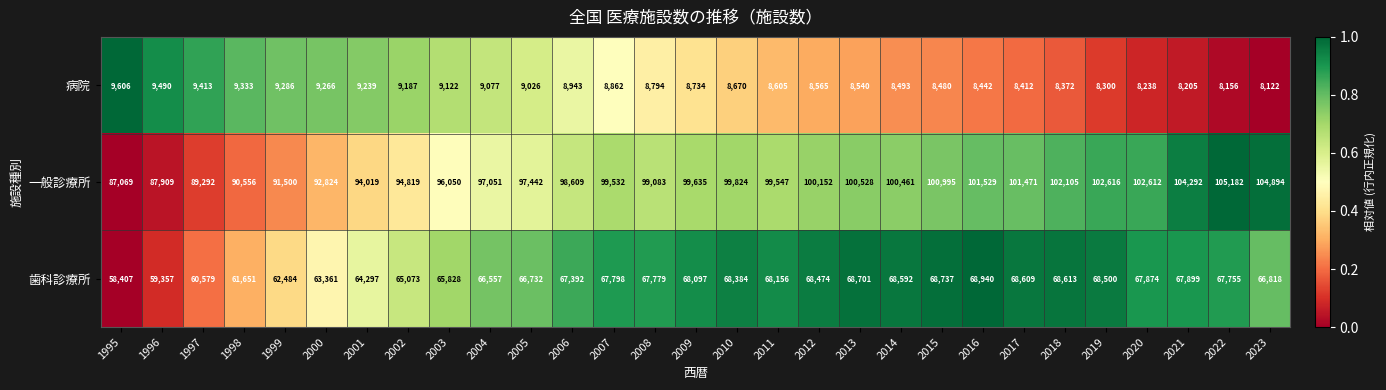

How many series are shown in this chart?

3